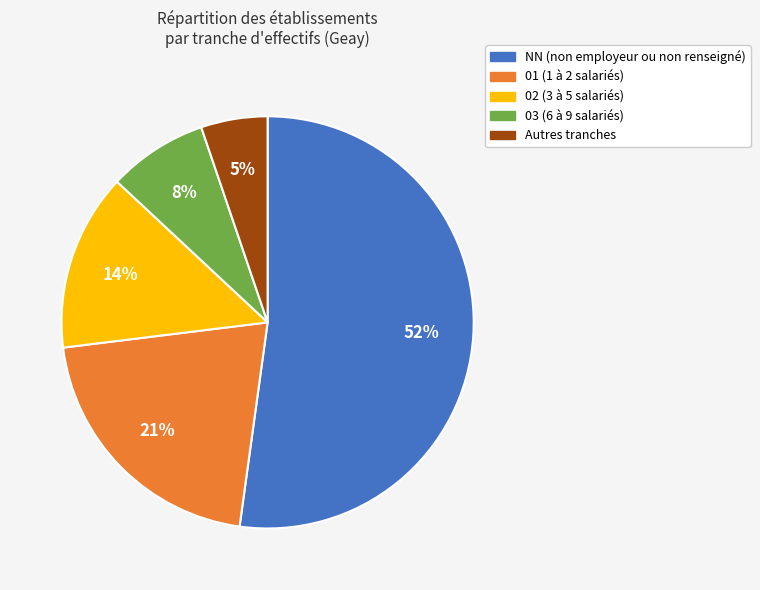

To the nearest percent, what is the difference between the largest and smallest slice percentages?

47%